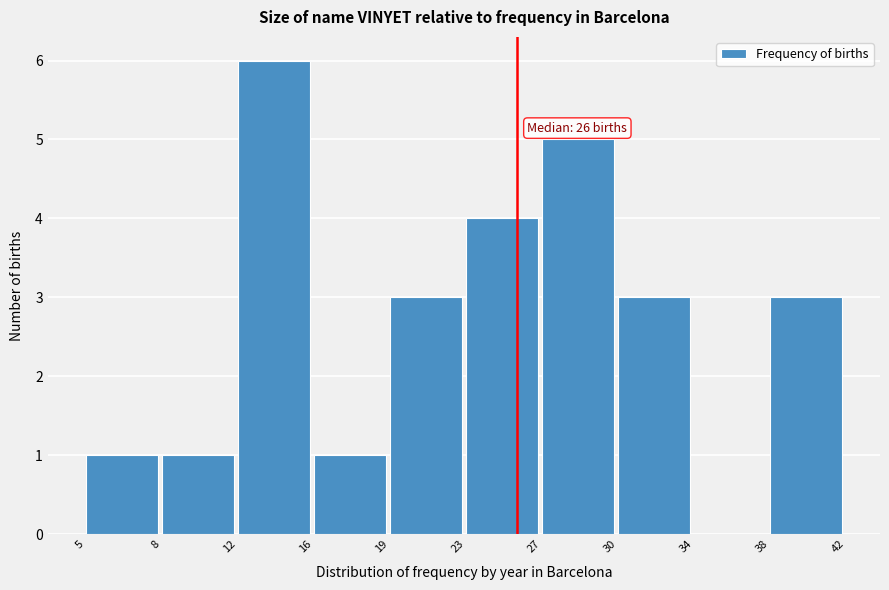

Reading left to right, transcribe all the data shown in this chart.

5=1	8=1	12=6	16=1	19=3	23=4	27=5	30=3	34=0	38=3